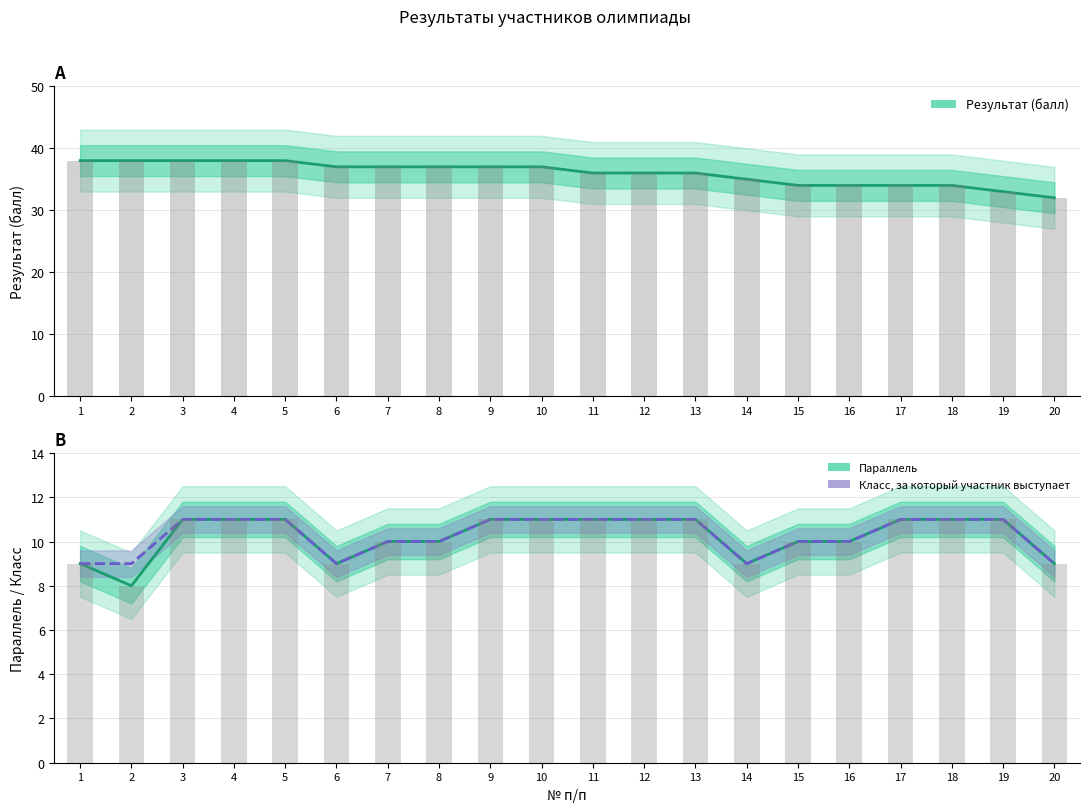

What is the value of the Результат (балл) bar at the 2nd from the left?

38